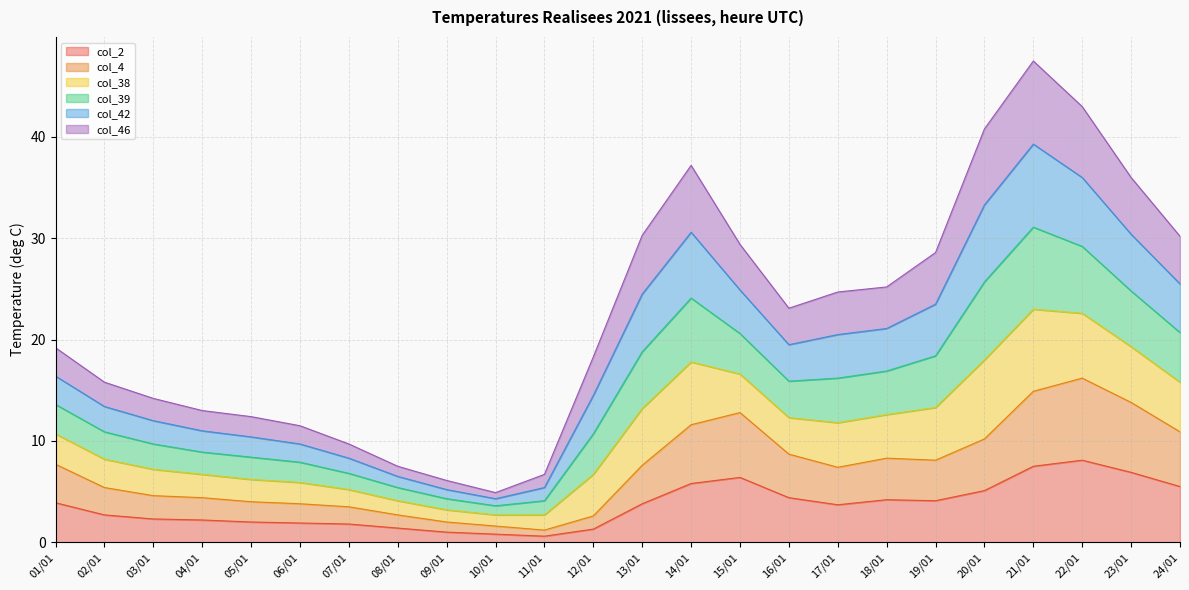

Does the chart have visible grid lines?

Yes